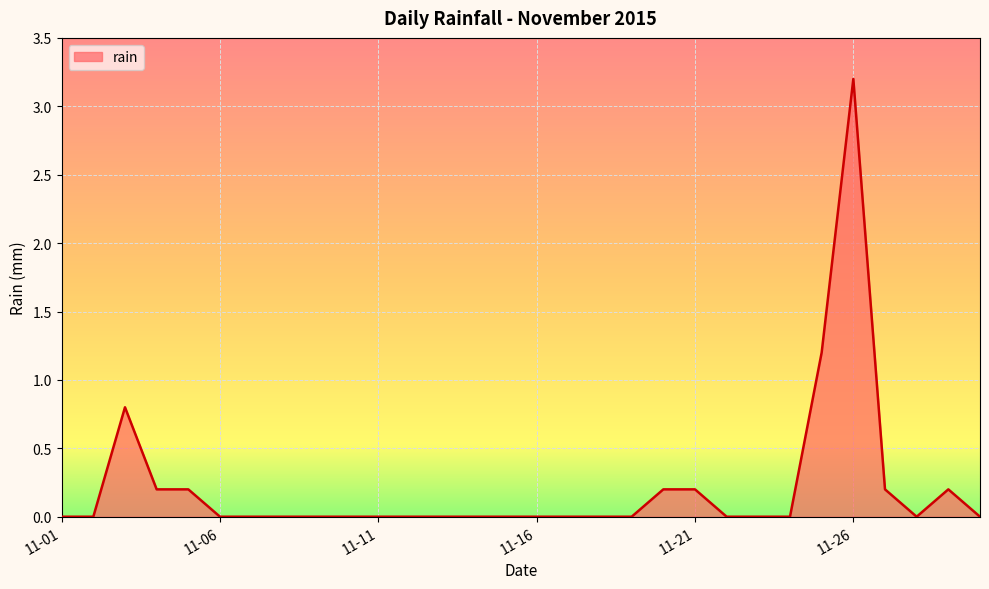

What is the maximum value shown in the chart?

3.2